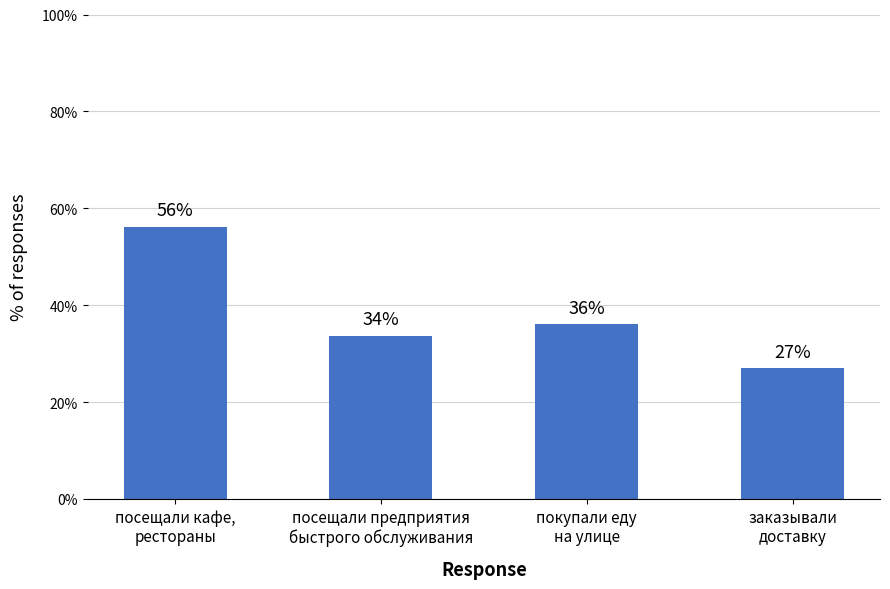

Approximately how many times larger is the value at покупали еду
на улице compared to посещали предприятия
быстрого обслуживания?

1.1